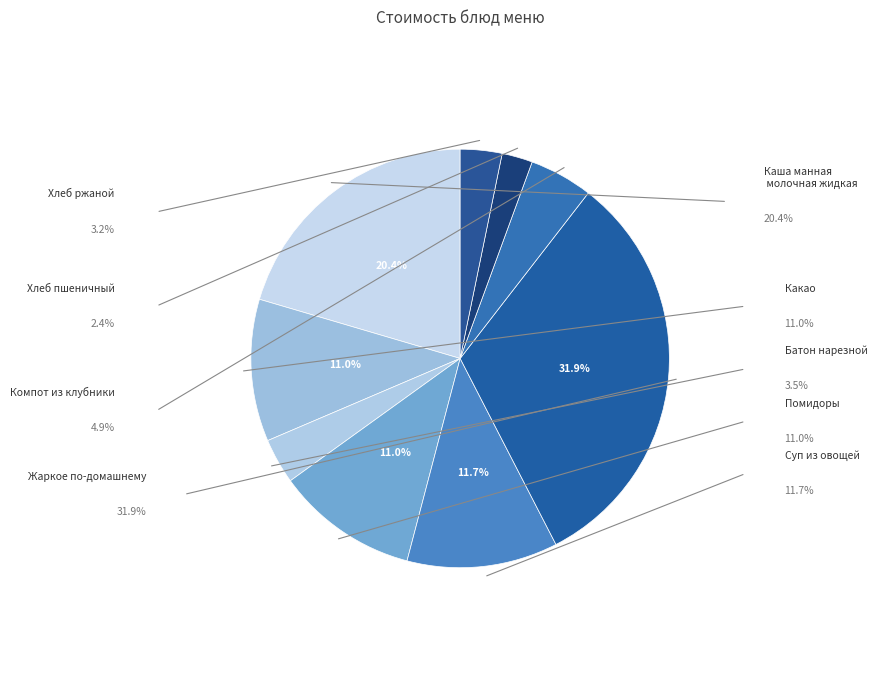

Which slice is the largest?

Жаркое по-домашнему